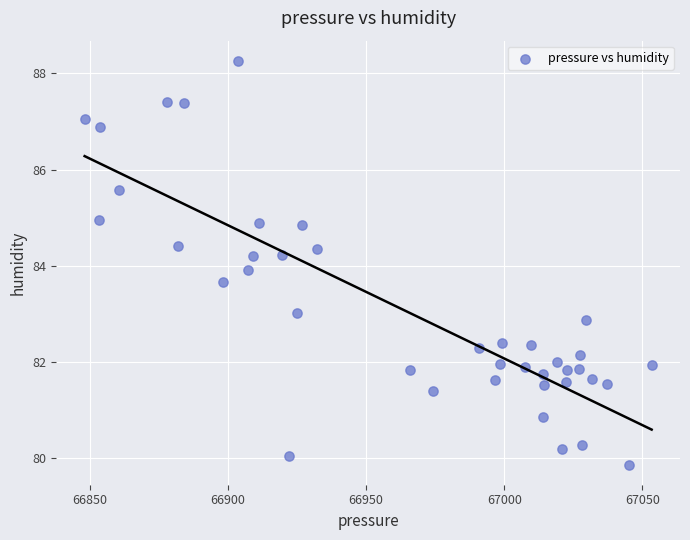

What is the range of X values (max minus min)?

205.2